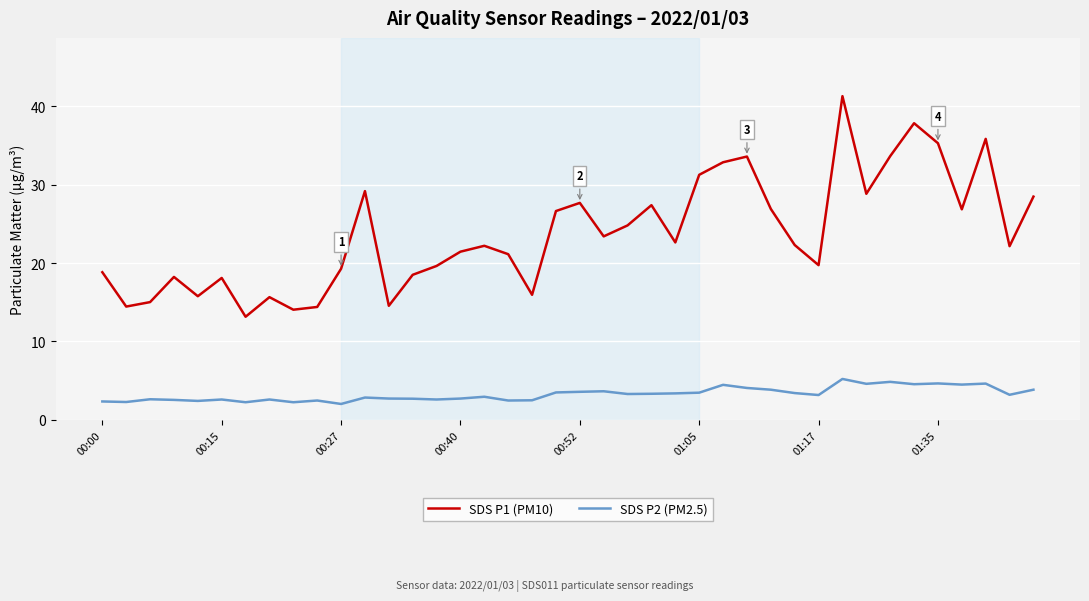

Does the chart have visible grid lines?

Yes